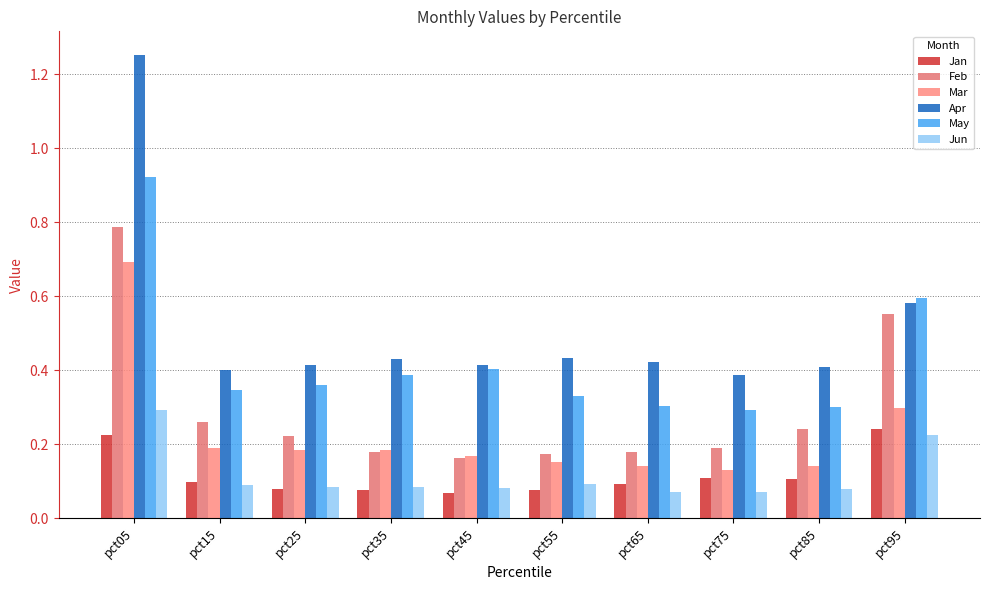

Are the bars horizontal?

No